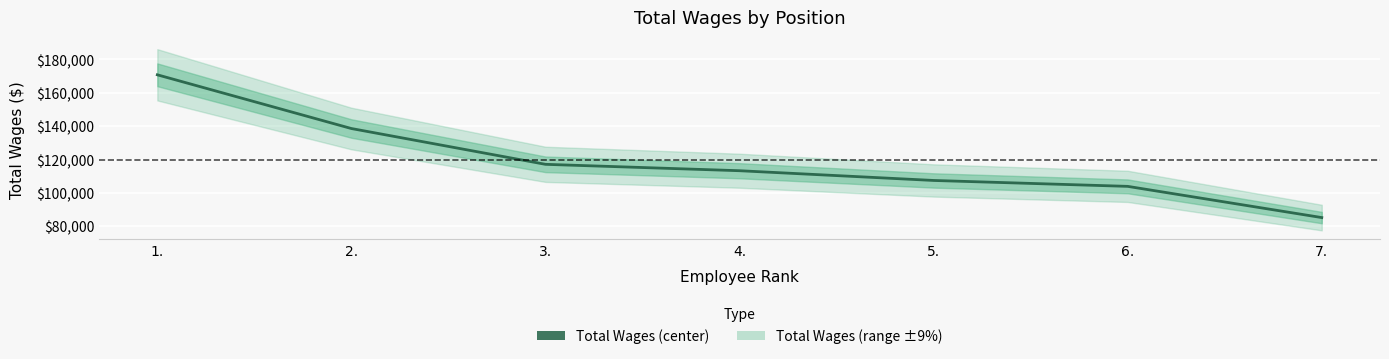

What is the difference between the values at 7. and 6.?

18708.3